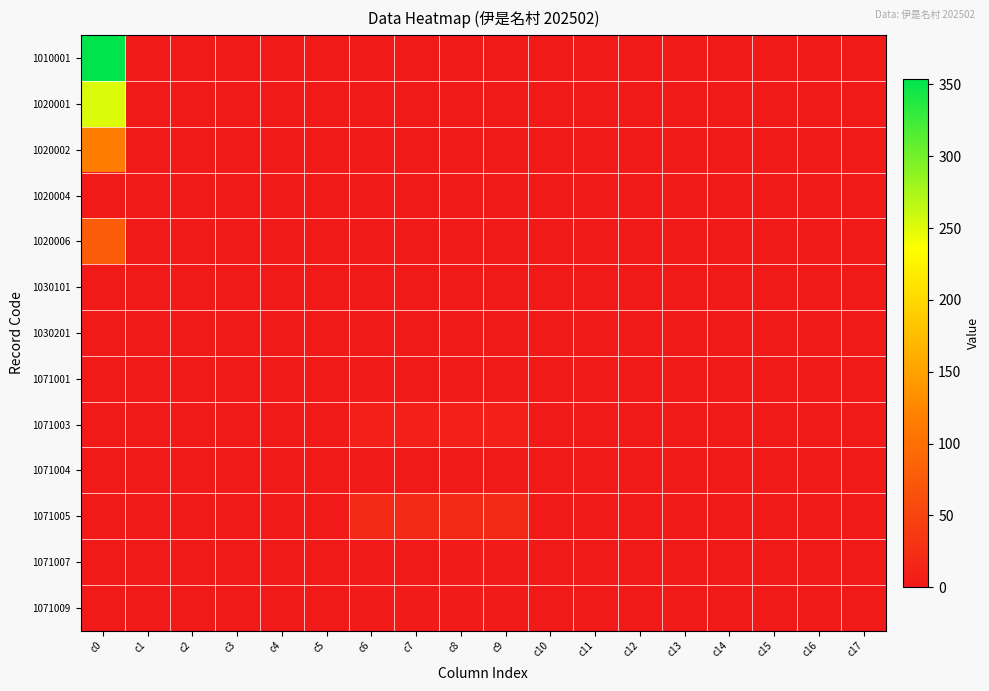

At which category does the chart reach its peak across all series?

c0